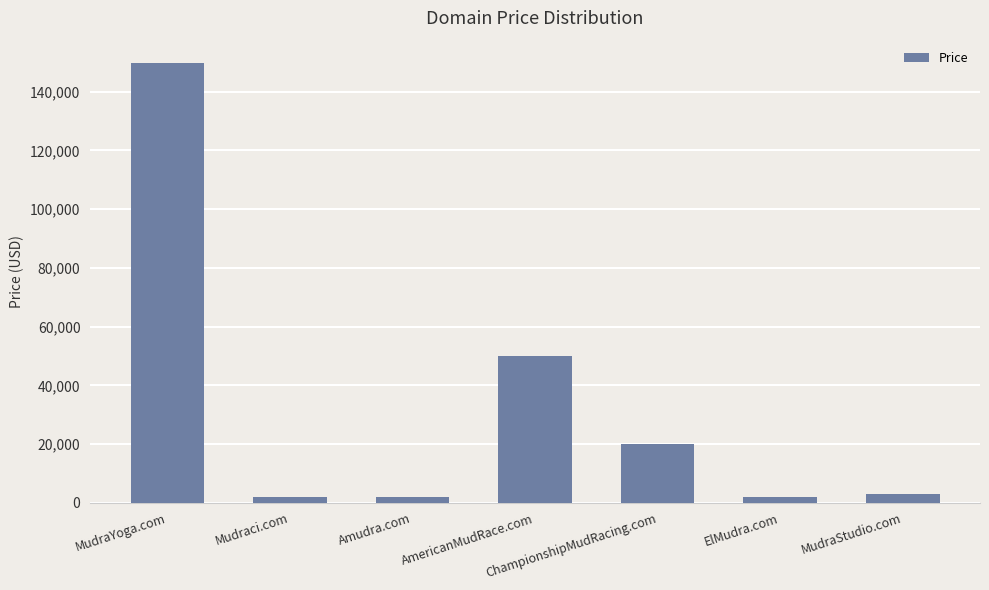

How many categories are shown in the chart?

7